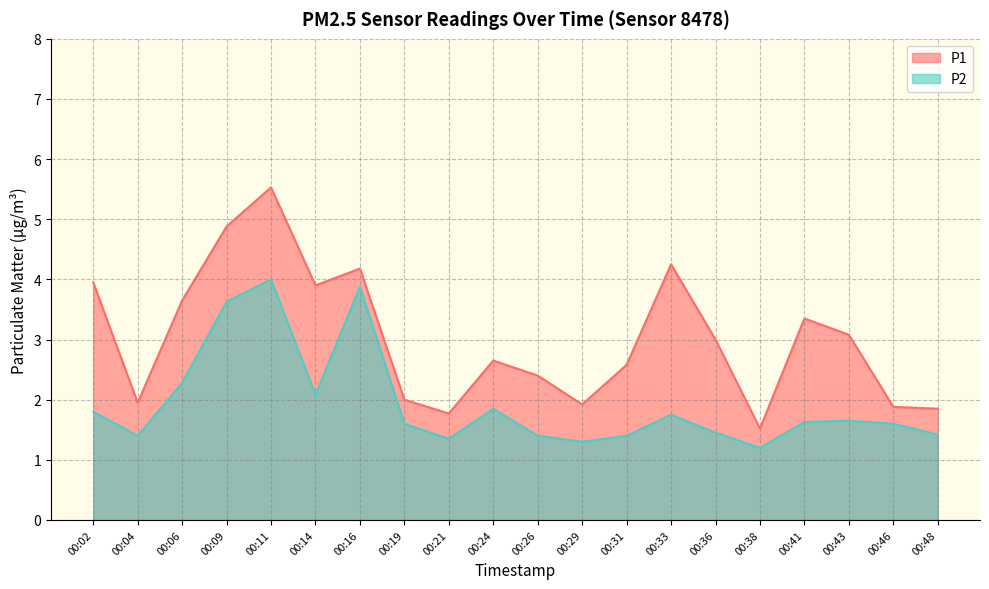

The P1 series shows 3.6 at 00:06. True or false?

True